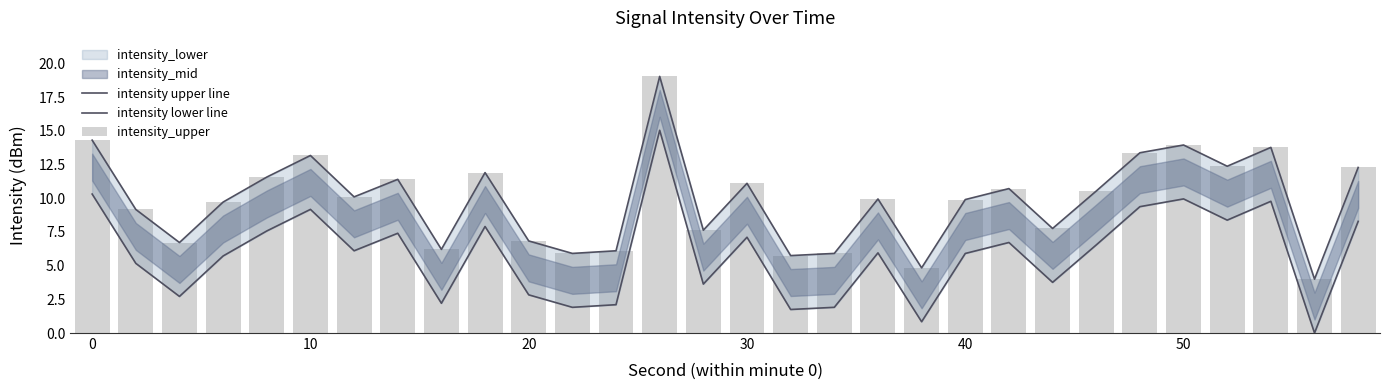

What is the minimum value for intensity_upper?

4.0